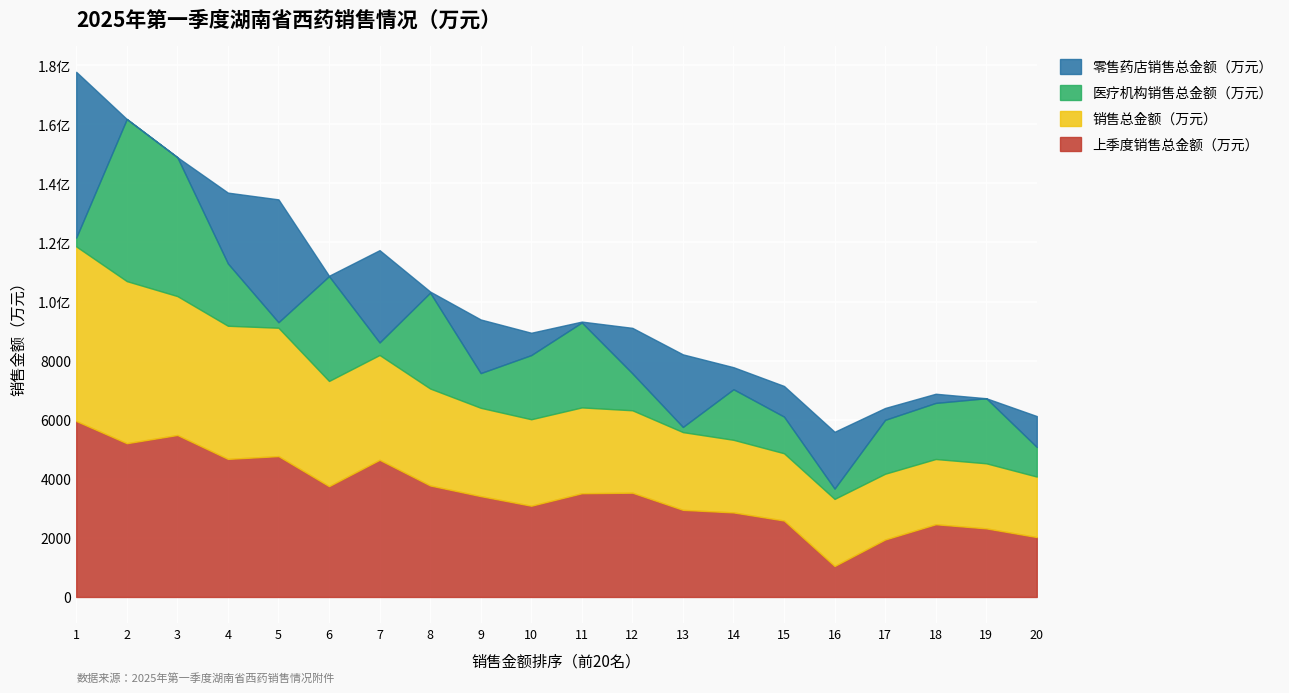

At which category does 上季度销售总金额（万元） reach its first local peak?

3